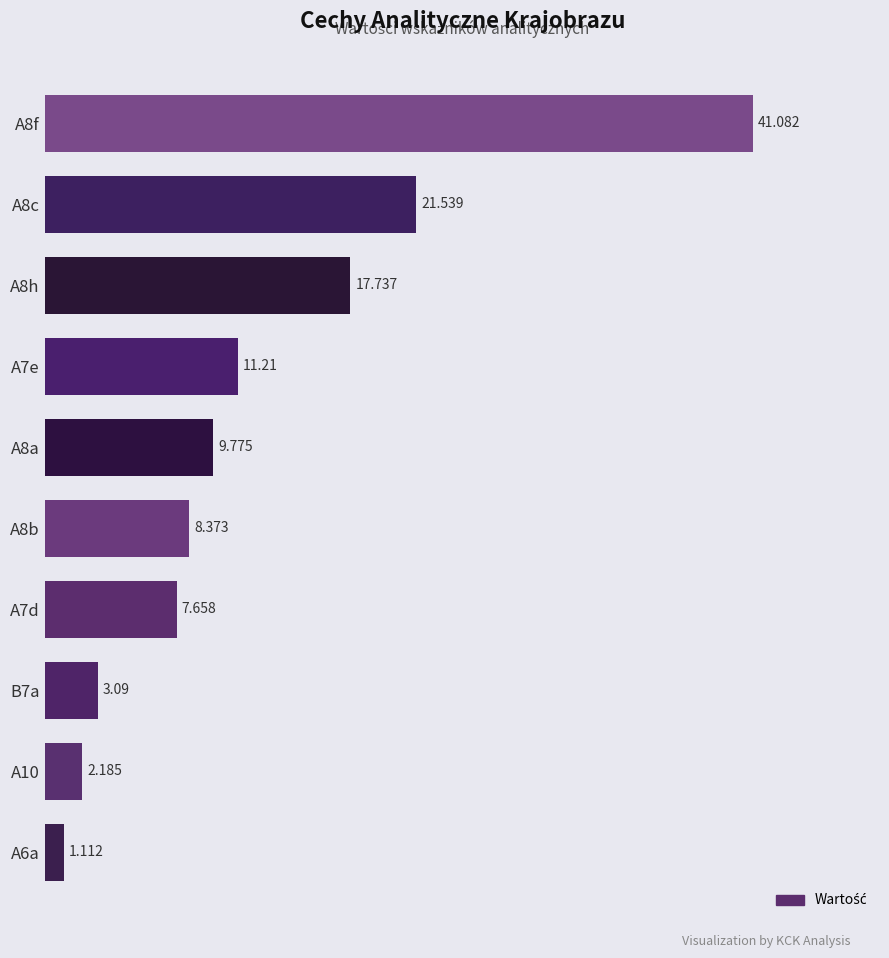

List the labels in order of value, smallest first.

A6a, A10, B7a, A7d, A8b, A8a, A7e, A8h, A8c, A8f